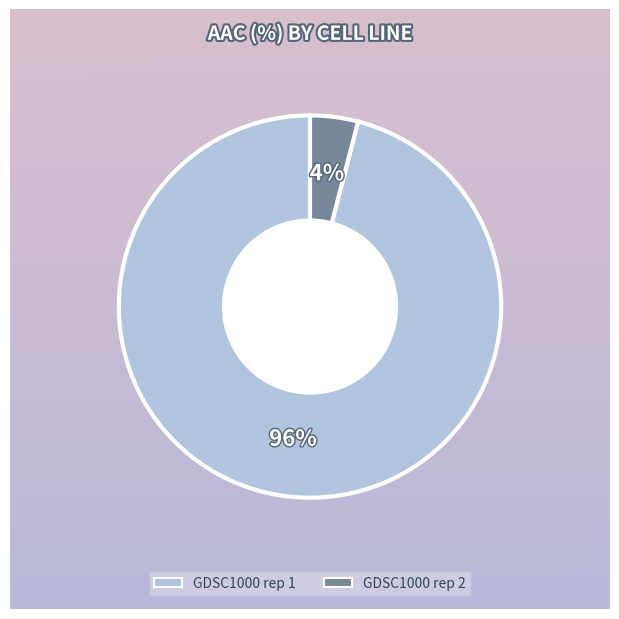

Which category has the smallest portion of the pie?

GDSC1000 rep 2